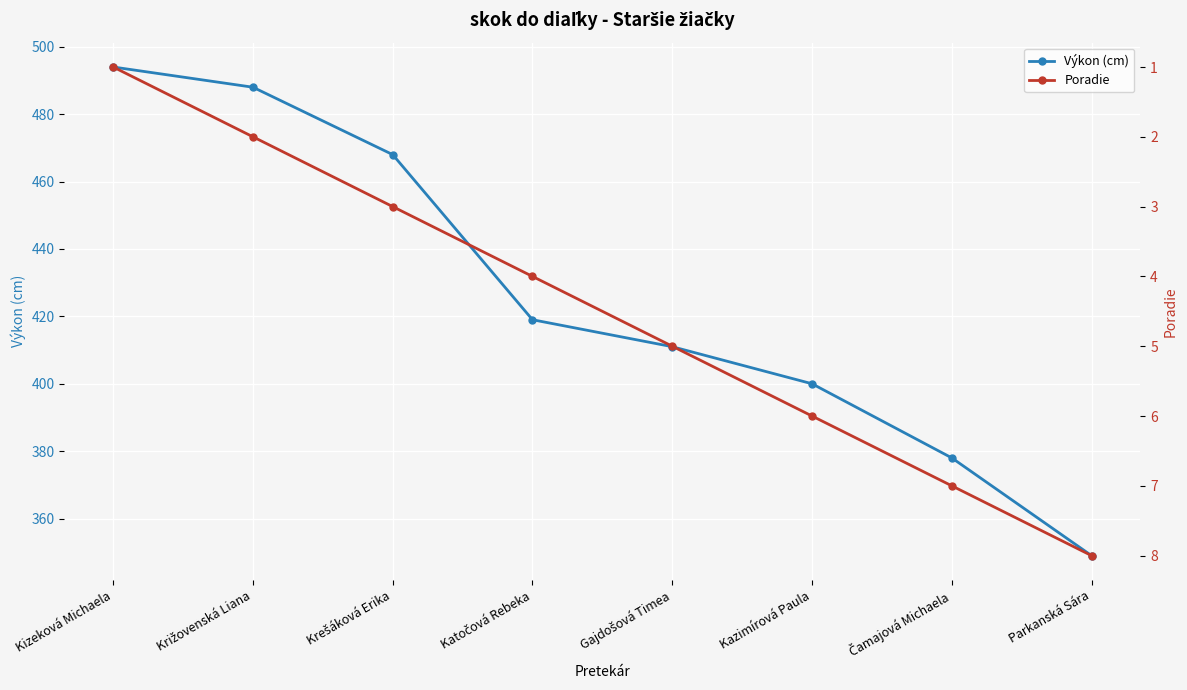

Reading right to left, what are all the values shown in this chart?

Výkon (cm): 349	378	400	411	419	468	488	494
Poradie: 8	7	6	5	4	3	2	1